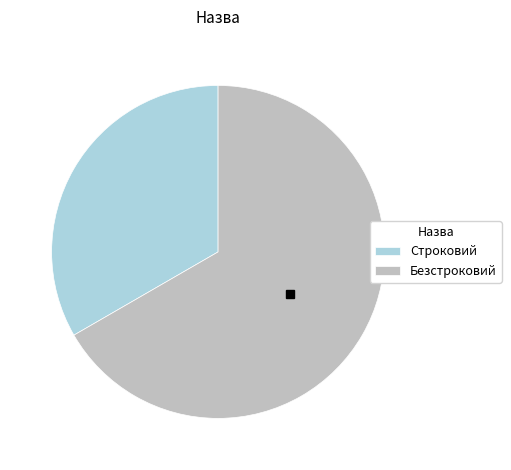

The Безстроковий slice represents 67% of the pie. True or false?

True